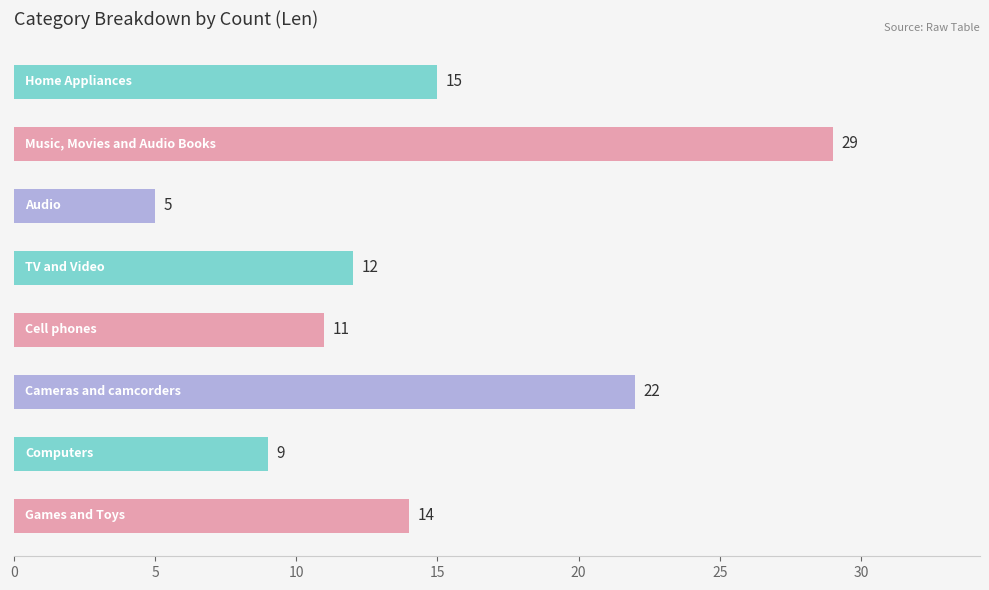

What is the minimum value shown in the chart?

5